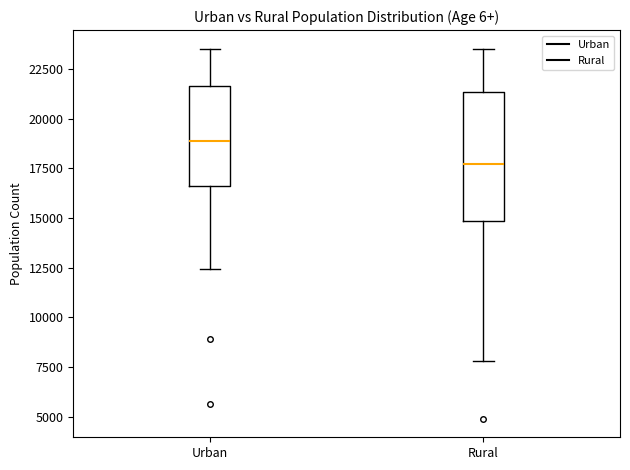

Where is the lower edge of the box for Urban on the y-axis? The values are not printed on the chart, so give them approximately, as read against the axis.

16500